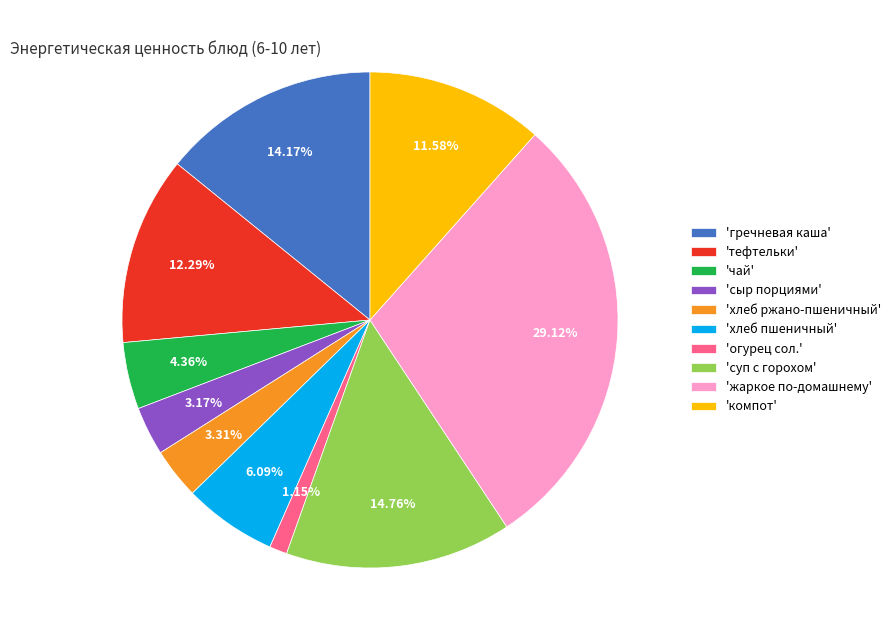

Which category has the smallest portion of the pie?

'огурец сол.'